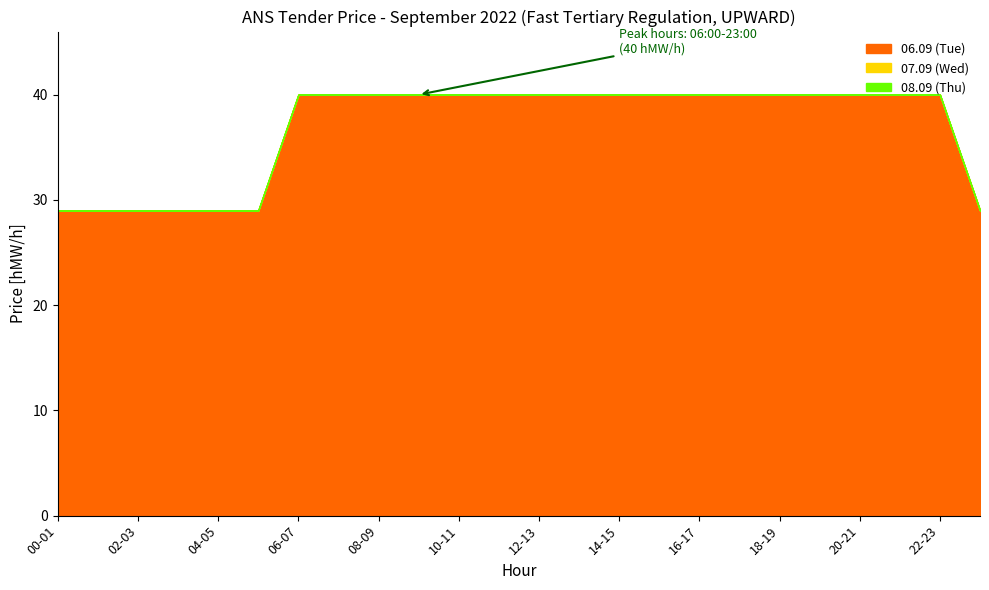

Which series has the largest total across all categories?

06.09 (Tue)